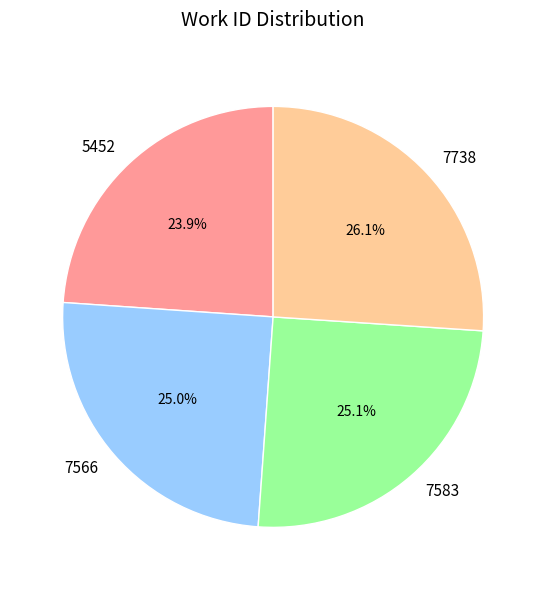

How many segments does this pie chart have?

4